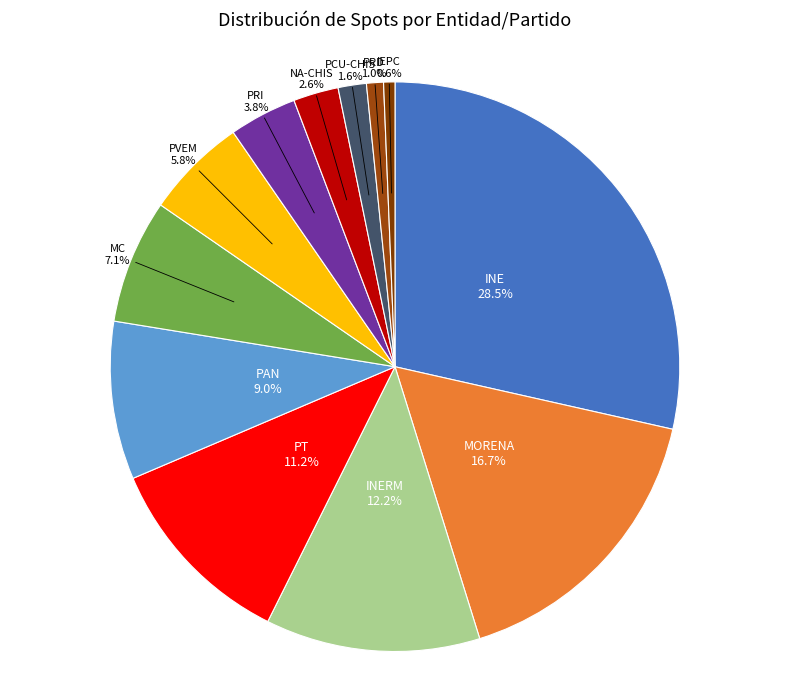

To the nearest percent, what is the combined percentage of PRI and IEPC?

4%